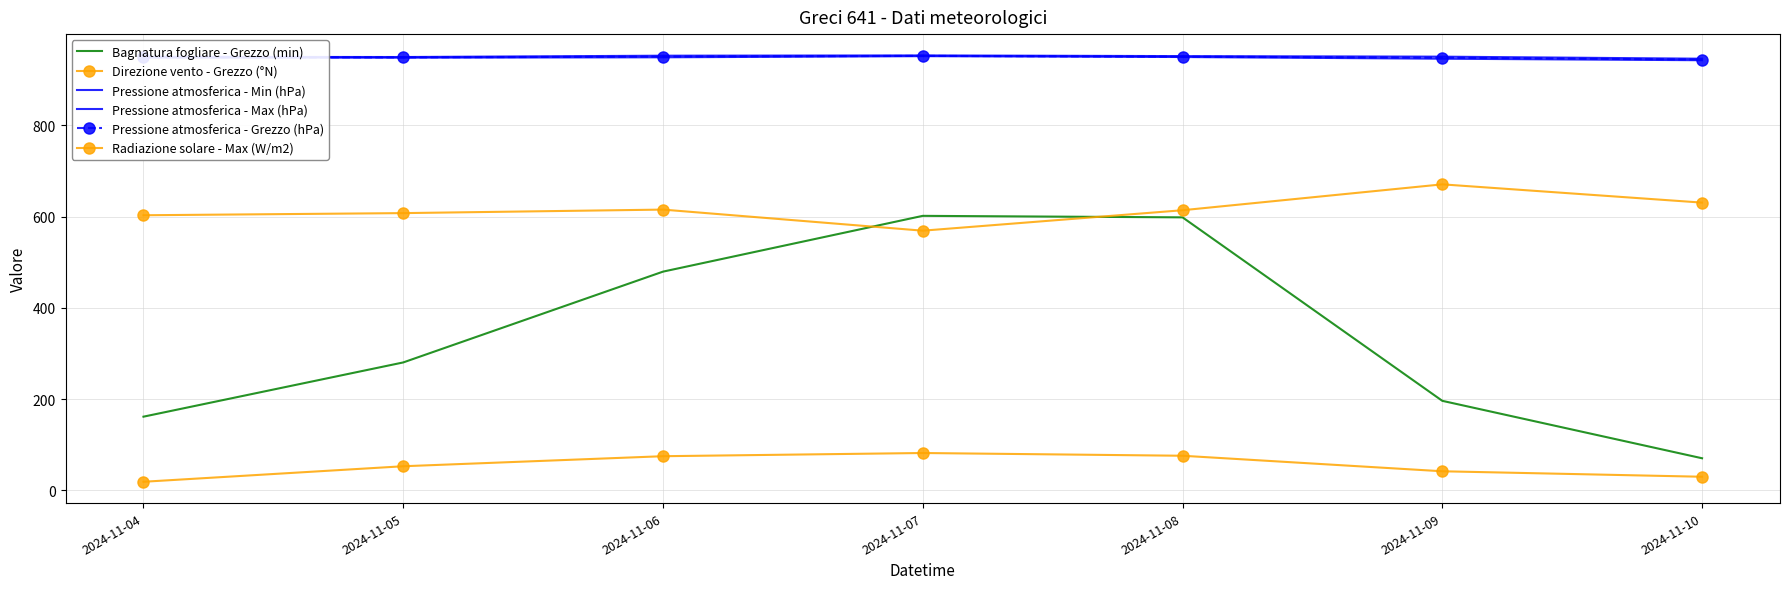

Which category has the highest value across all series?

2024-11-07